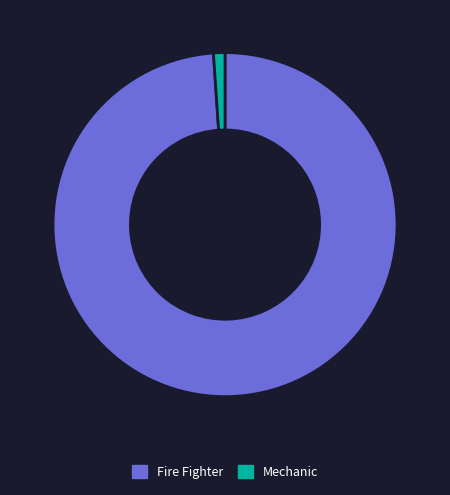

Between Fire Fighter and Mechanic, which is larger?

Fire Fighter